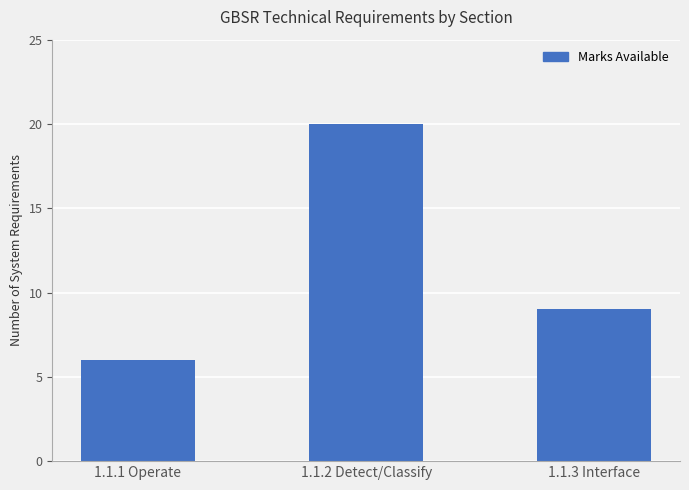

True or false: the data shows 9 at 1.1.3 Interface.

True